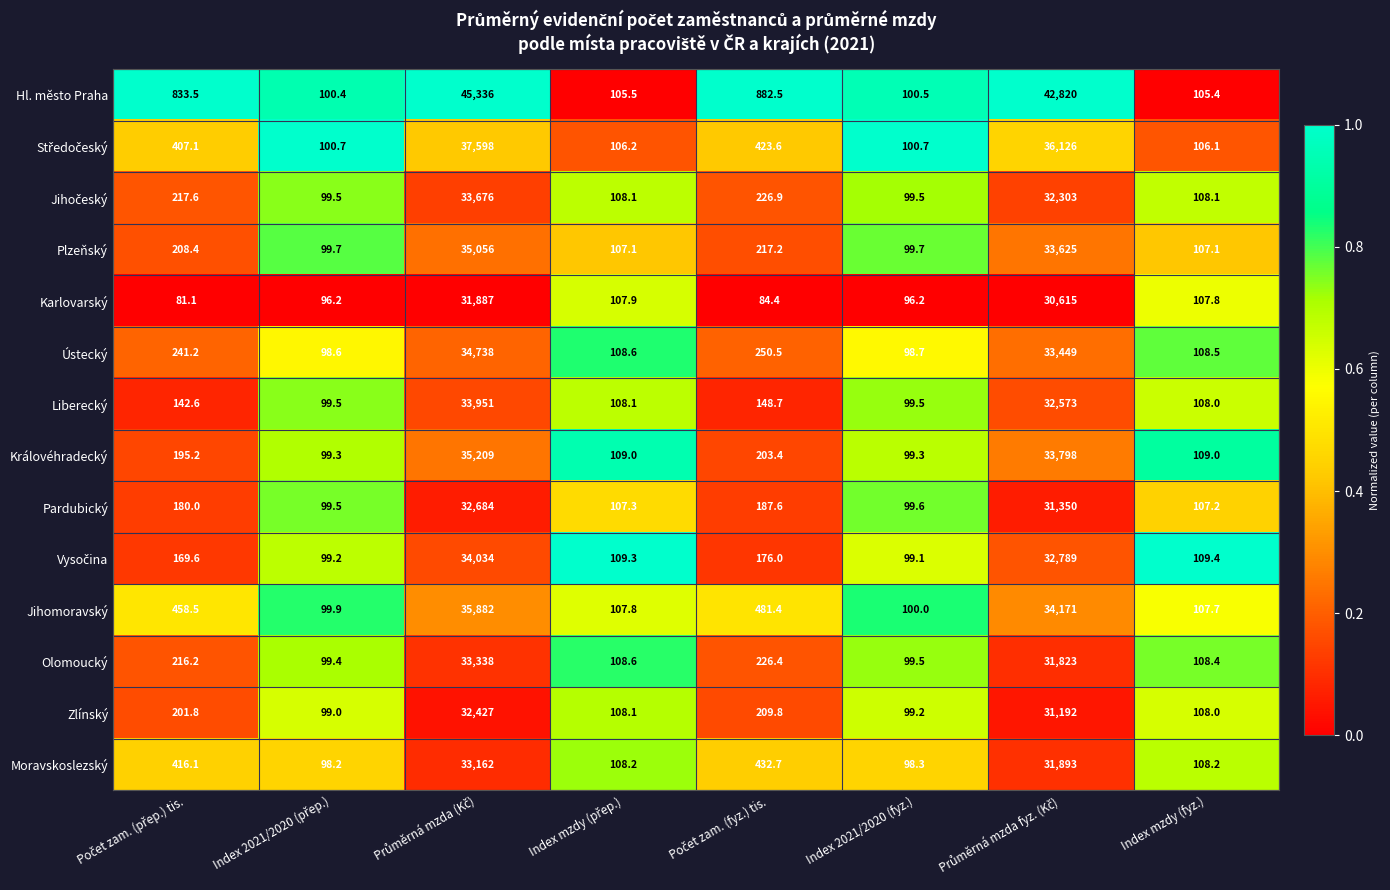

Which series has the largest total across all categories?

Hl. město Praha